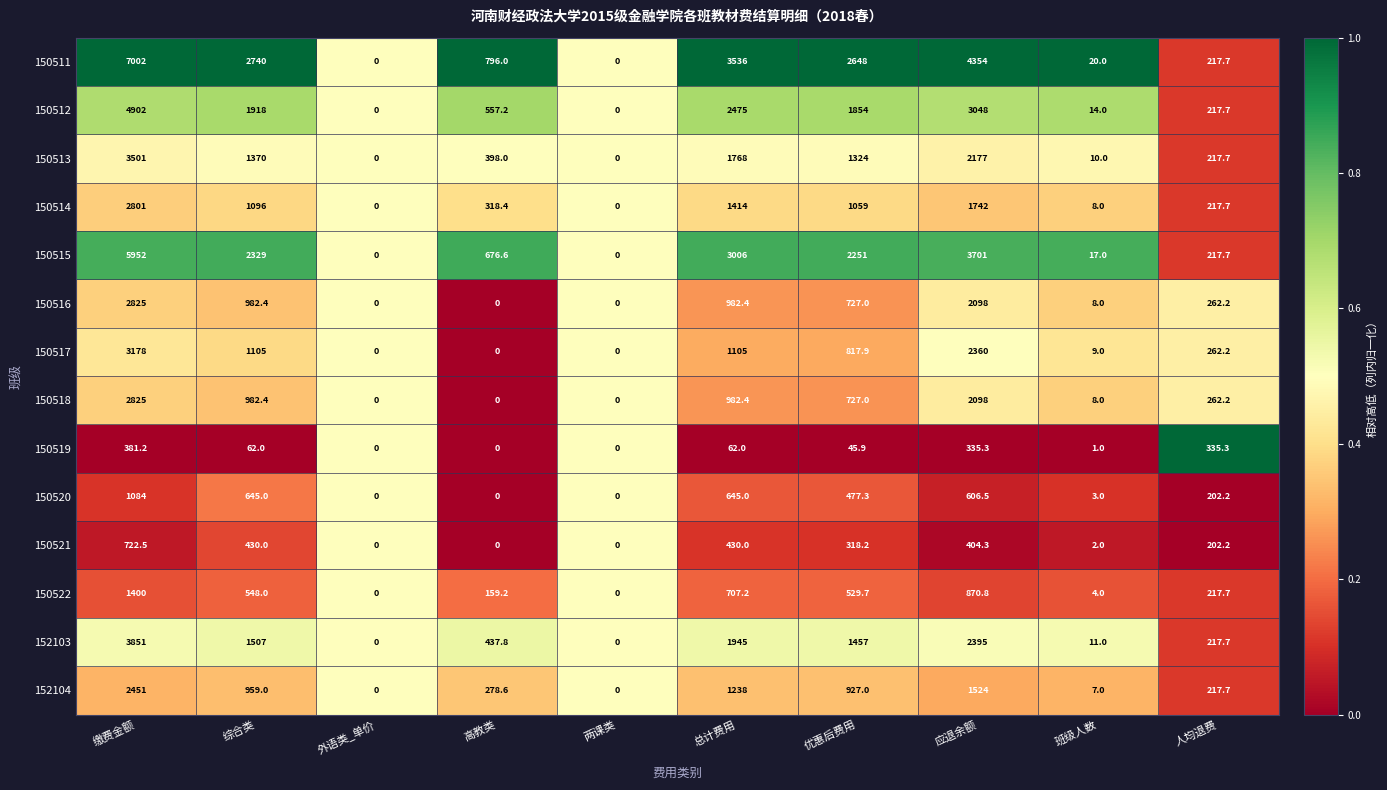

What is the greatest value displayed?

7002.0